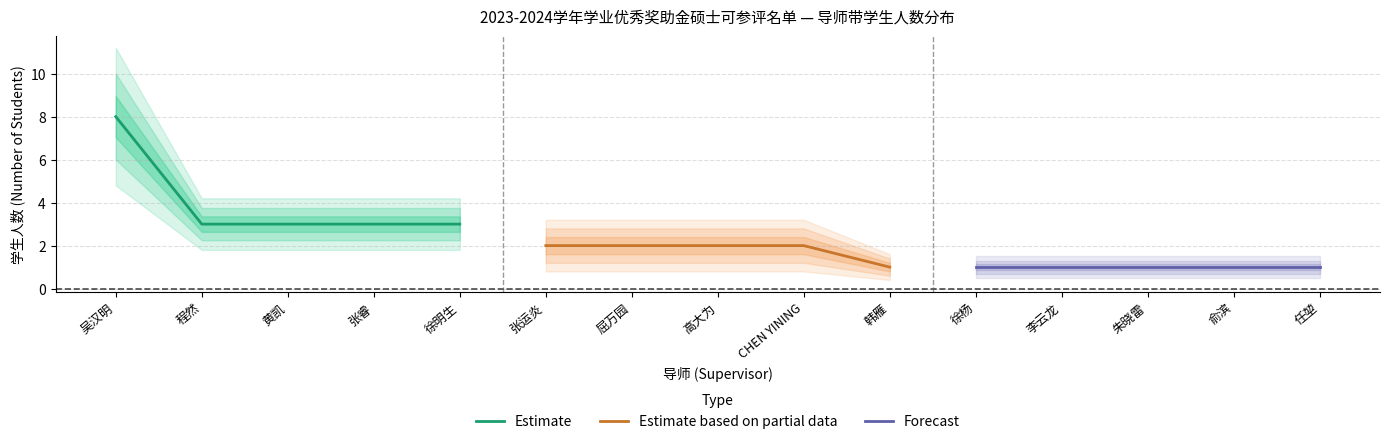

Is it true that Estimate equals 5 at 吴汉明?

False